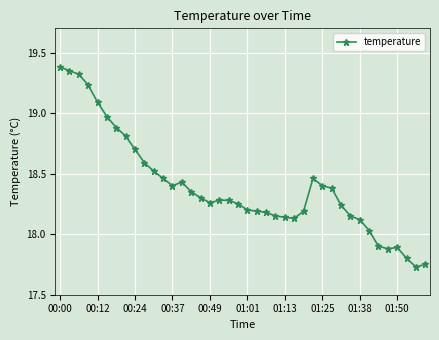

What is the sum of all values?

735.8